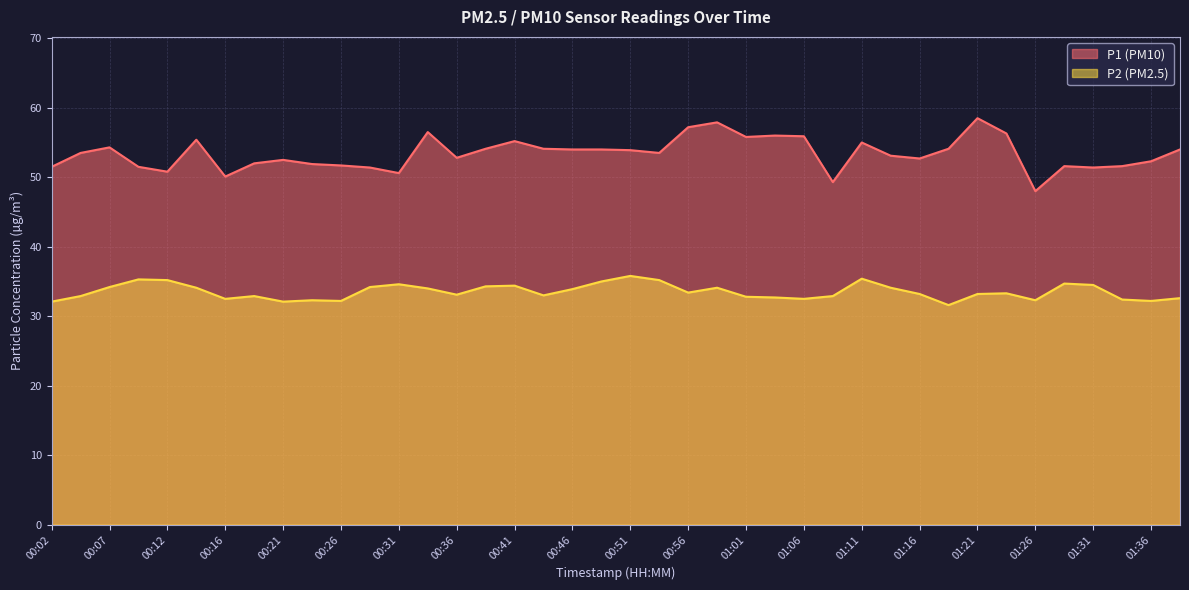

True or false: P1 and P2 intersect in this chart.

False